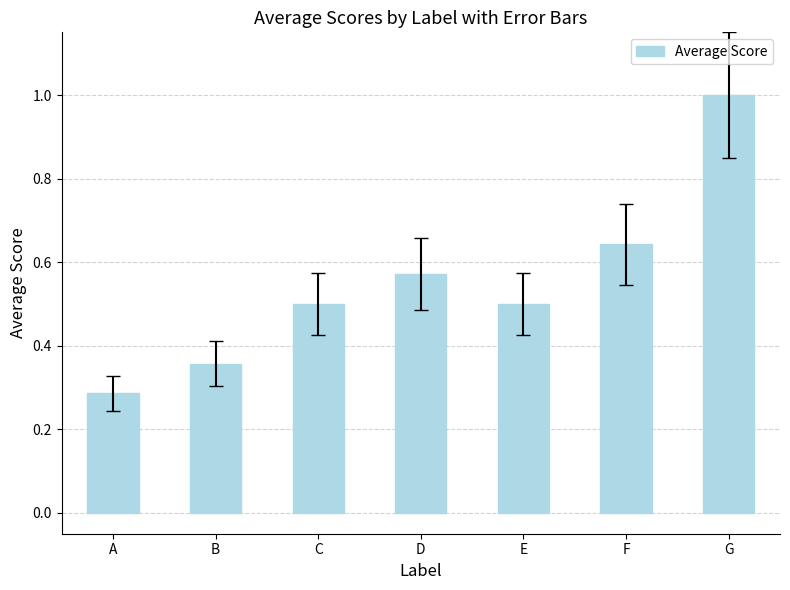

Which label corresponds to the largest value in the chart?

G